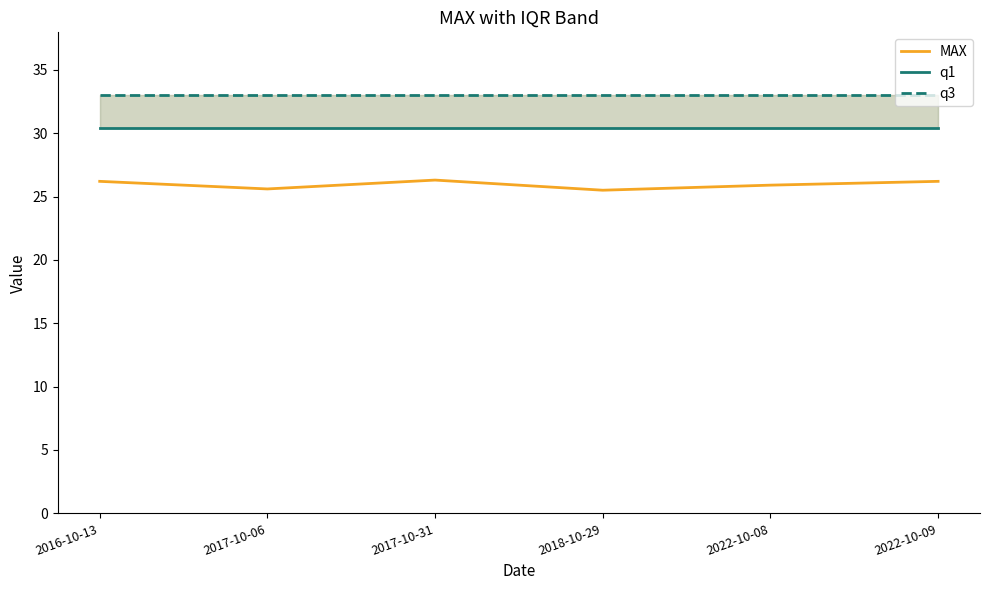

Which series changed the most between 2017-10-06 and 2017-10-31?

MAX